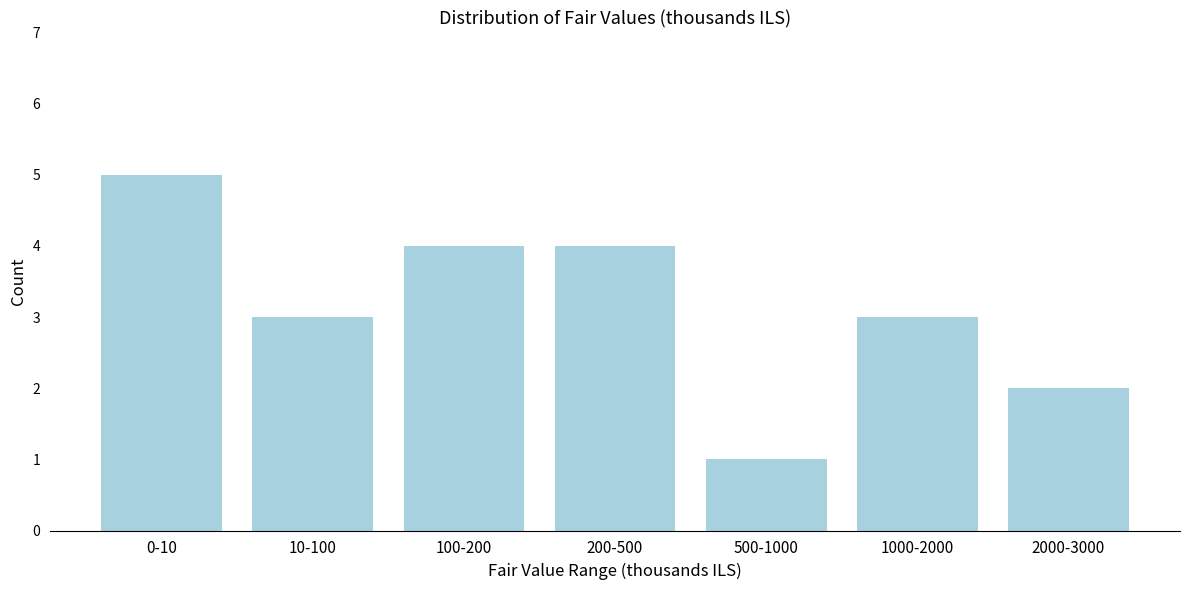

Reading left to right, transcribe all the data shown in this chart.

0-10=5	10-100=3	100-200=4	200-500=4	500-1000=1	1000-2000=3	2000-3000=2